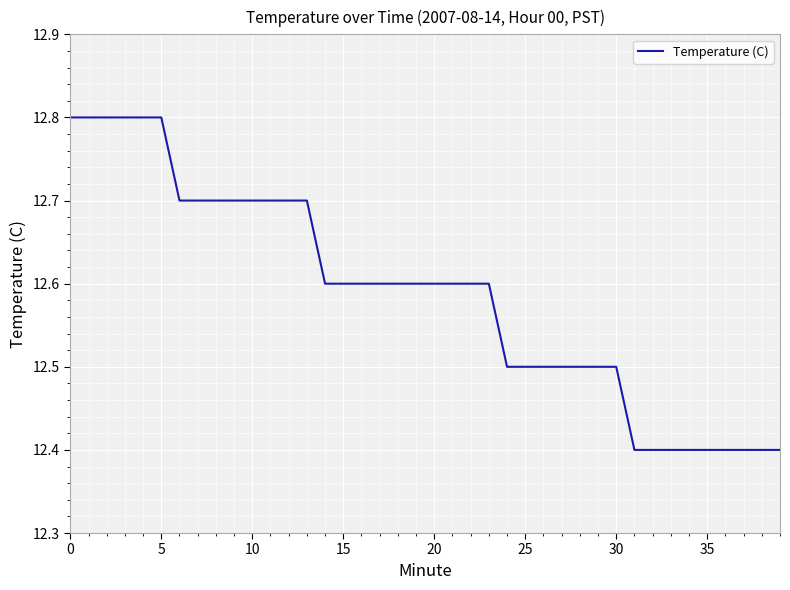

What is the difference between the maximum and minimum values?

0.4